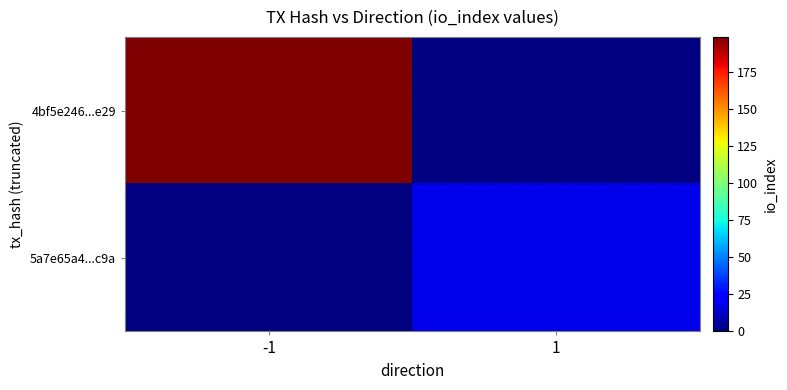

At how many categories does at least one series exceed 23?

1